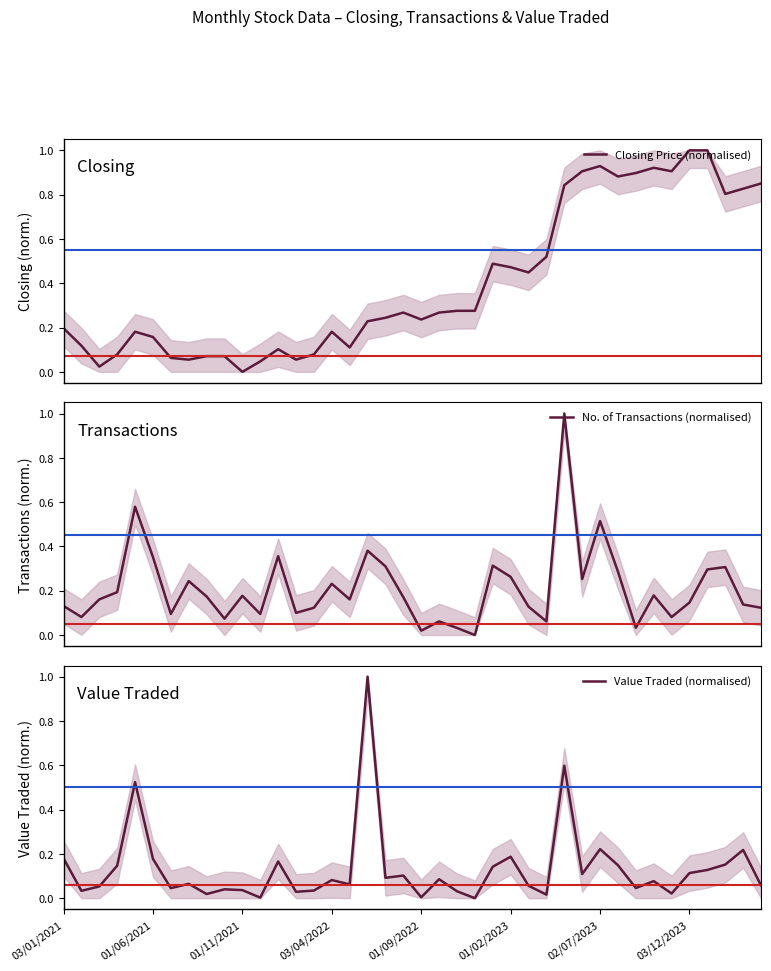

Which series changed the most between 21 and 25?

Closing Price (normalised)